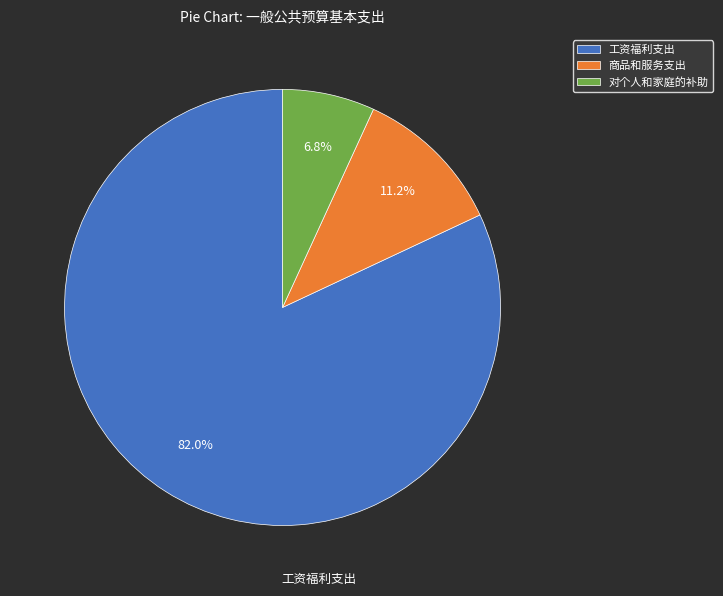

Between 工资福利支出 and 对个人和家庭的补助, which is larger?

工资福利支出